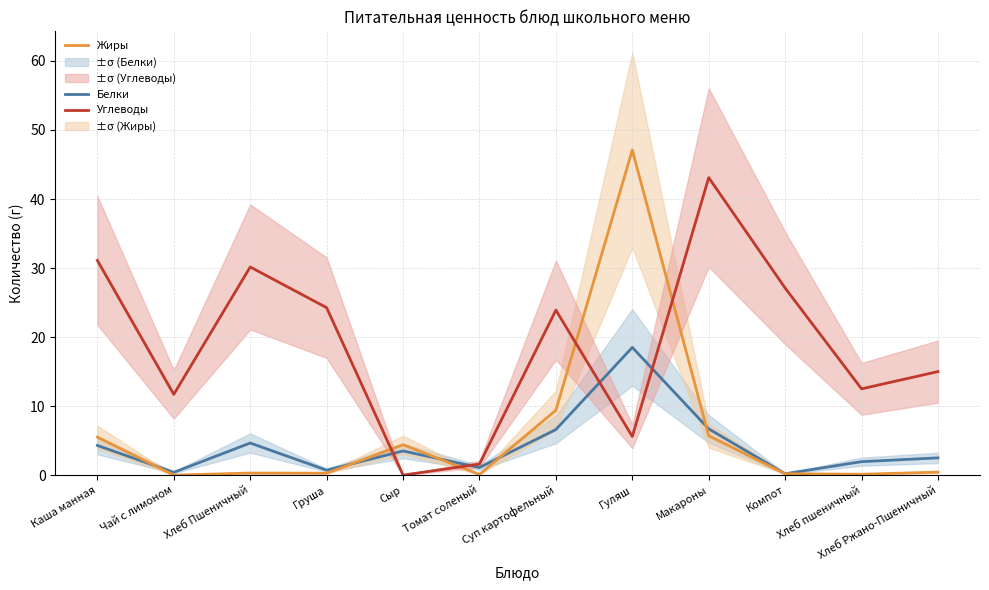

Which series has the widest spread of values?

Жиры